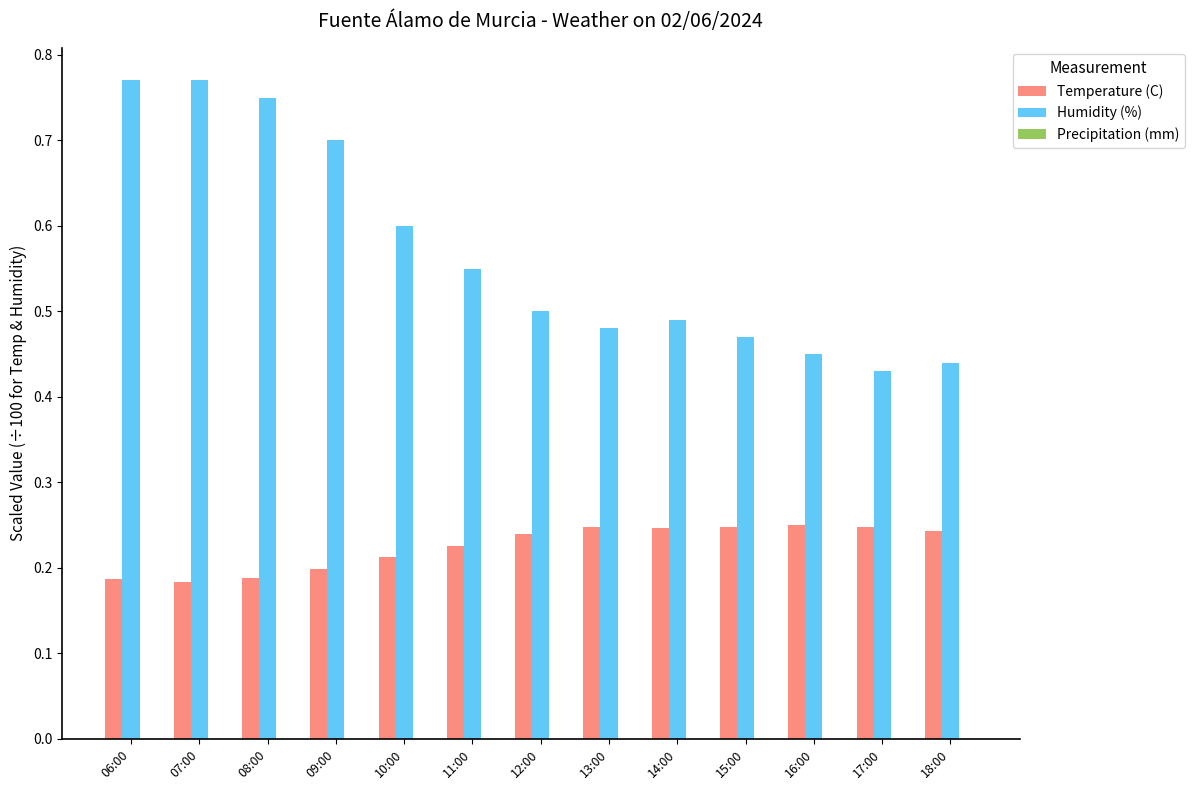

Which series has the largest total across all categories?

Humidity (%)